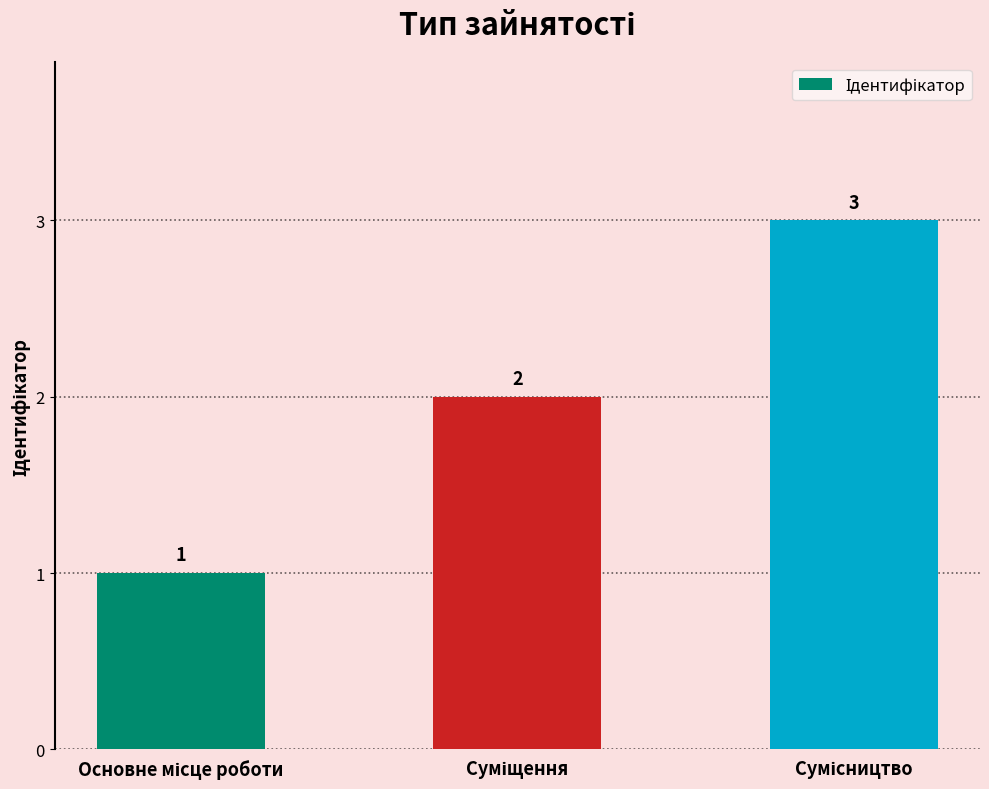

What is the value of the 1st bar from the left?

1